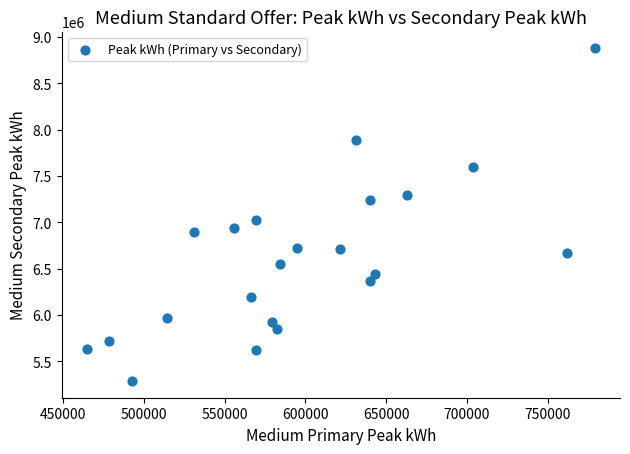

What is the range of Y values (max minus min)?

3589856